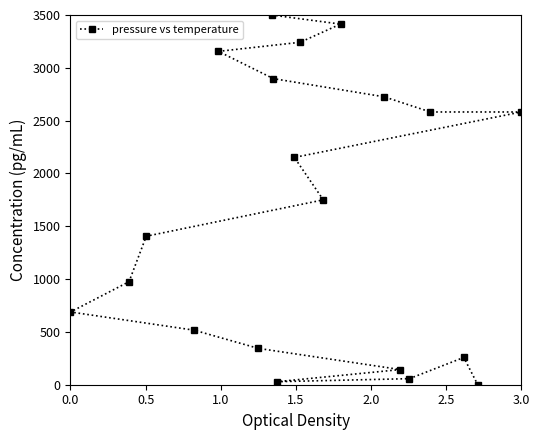

Reading left to right, what are all the values shown in this chart?

688.5	975.4	1405.7	516.4	3155.7	344.3	3500.0	2897.5	28.7	2151.6	3241.8	1750.0	3413.9	2725.4	143.4	57.4	2582.0	258.2	0.0	2582.0